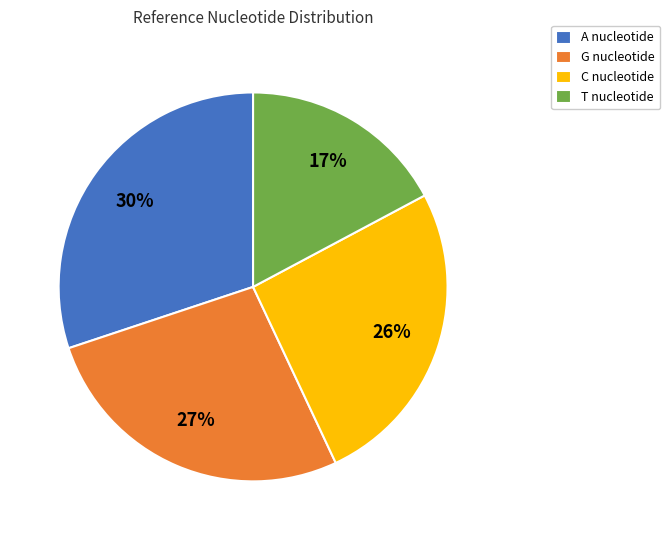

Which has a higher value, G or A?

A